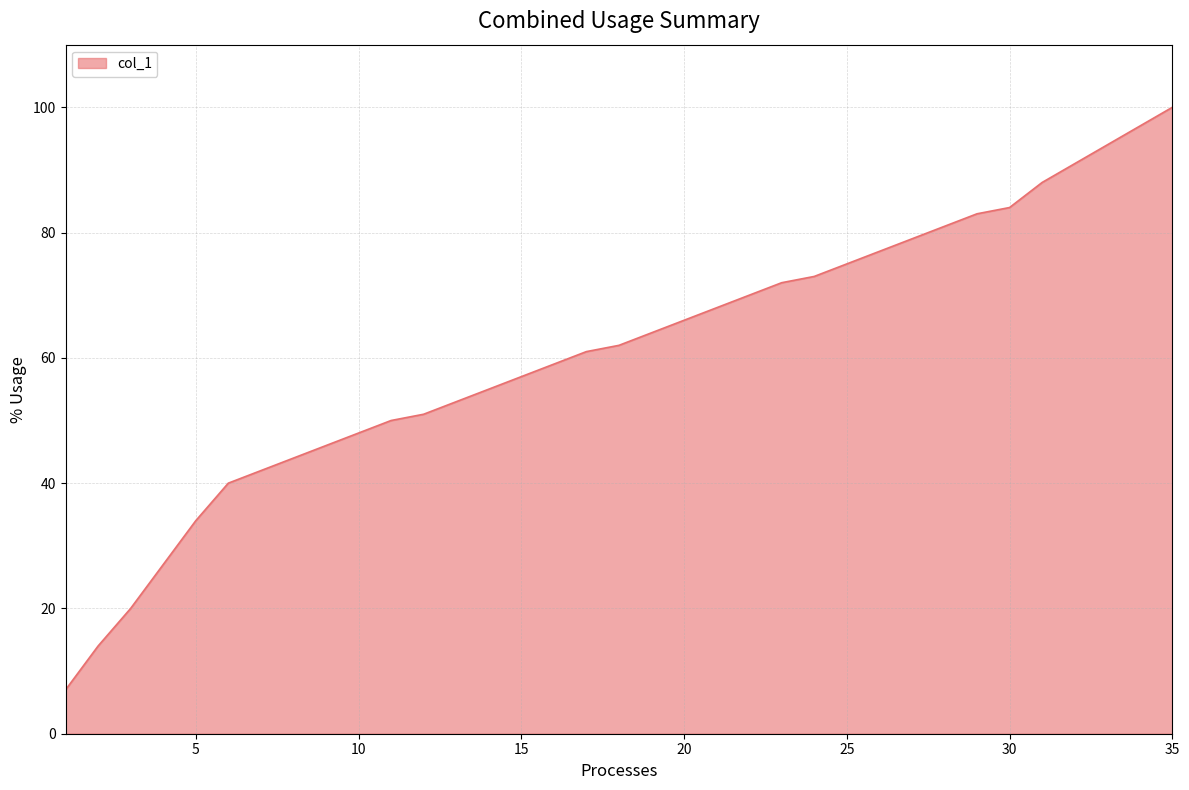

What is the sum of all values?

2132